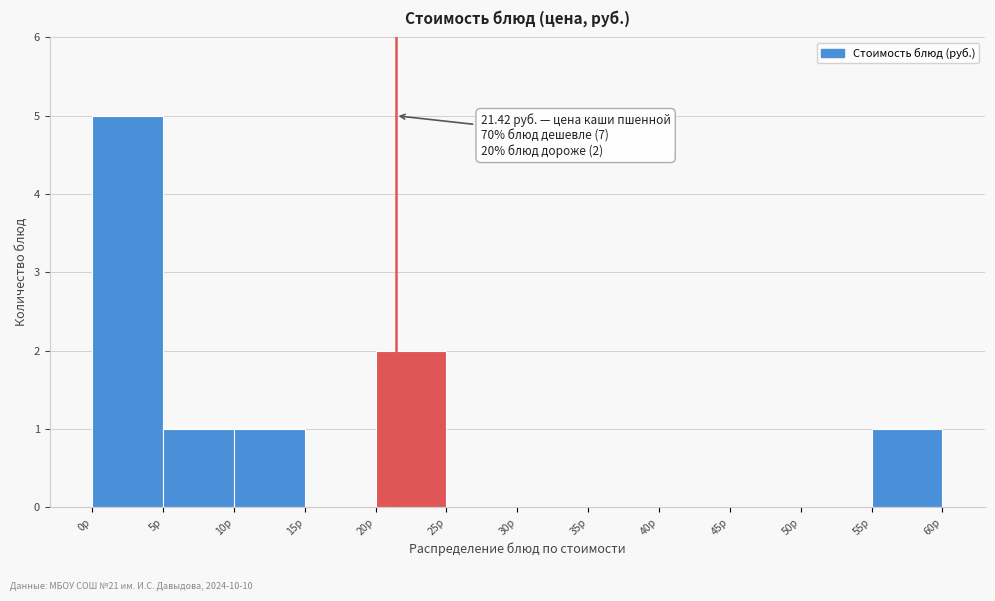

Which range on the x-axis has the tallest bar?

0 to 5